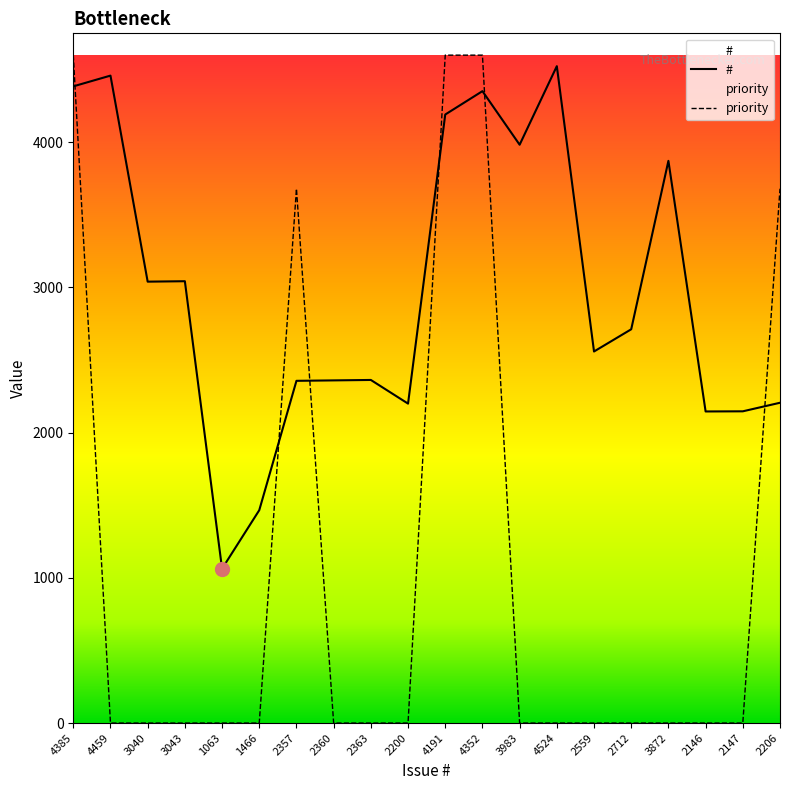

Is it true that # equals 3849 at 2146?

False